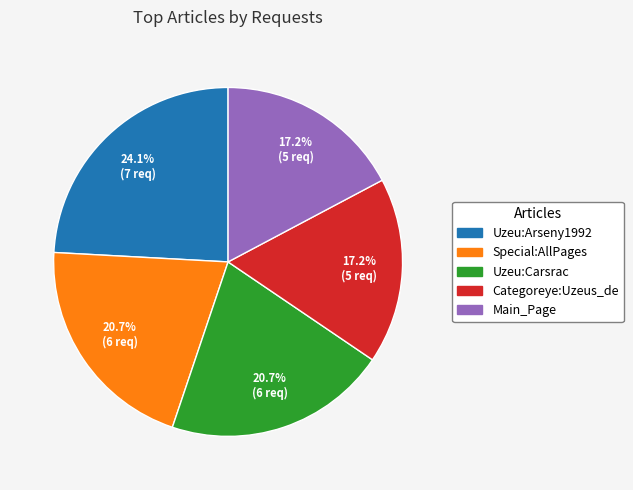

Is there any slice that represents more than half of the pie?

No